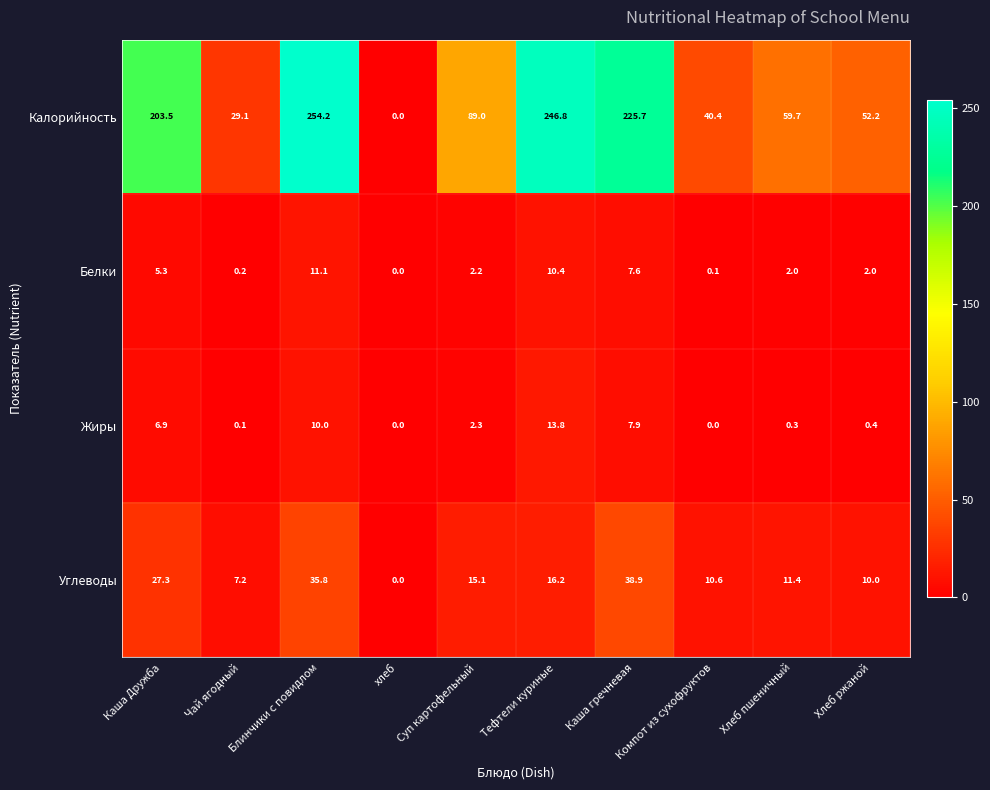

At which label does Белки reach its peak?

Блинчики с повидлом